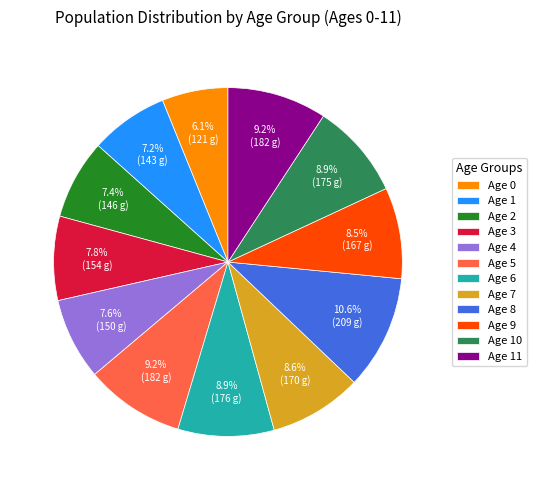

Which slice is the smallest?

Age 0